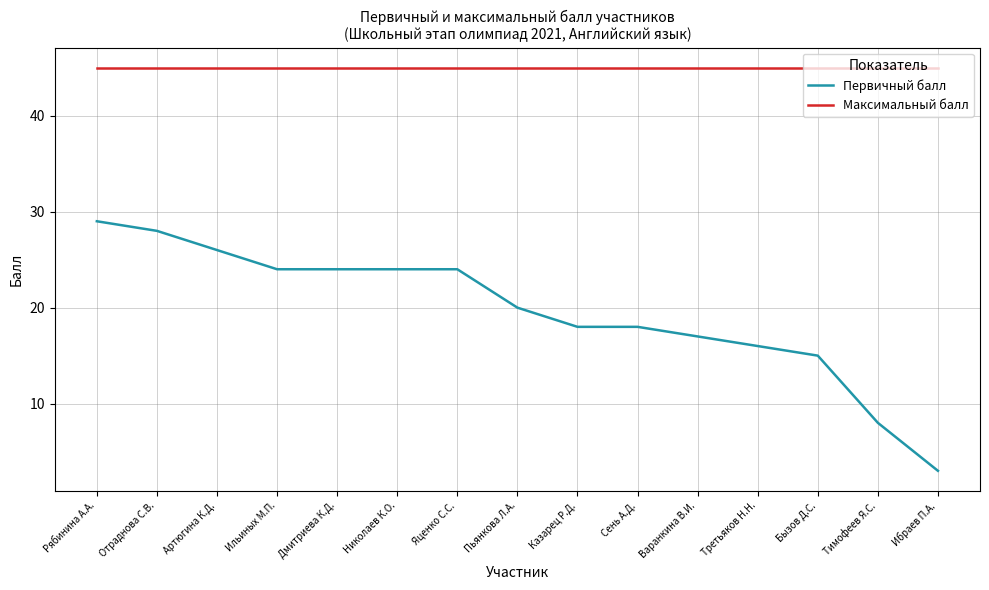

Is it true that Первичный балл equals 39 at Яценко С.С.?

False